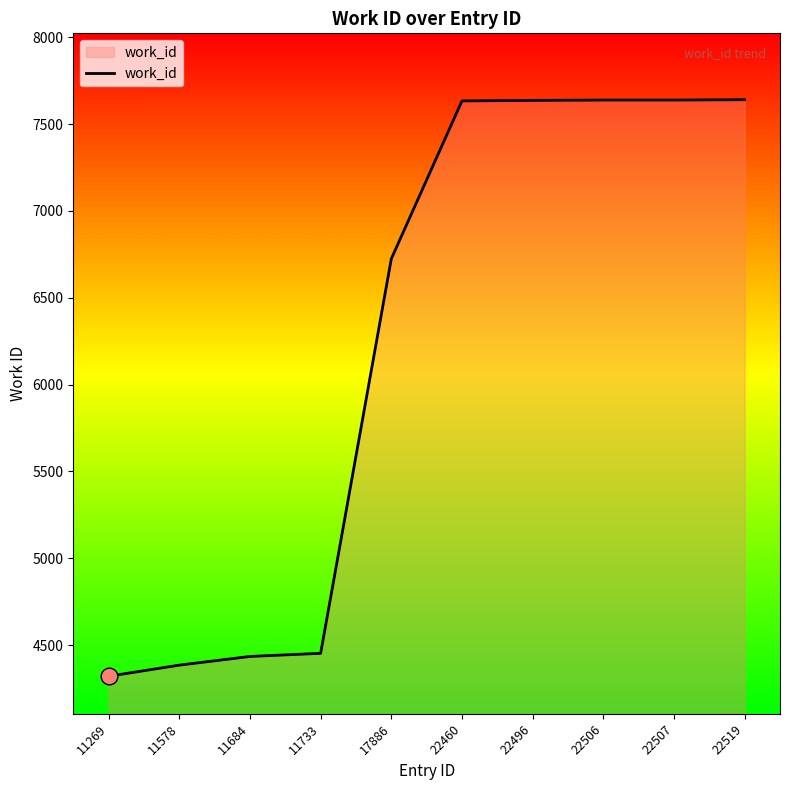

What is the sum of all values?

62503